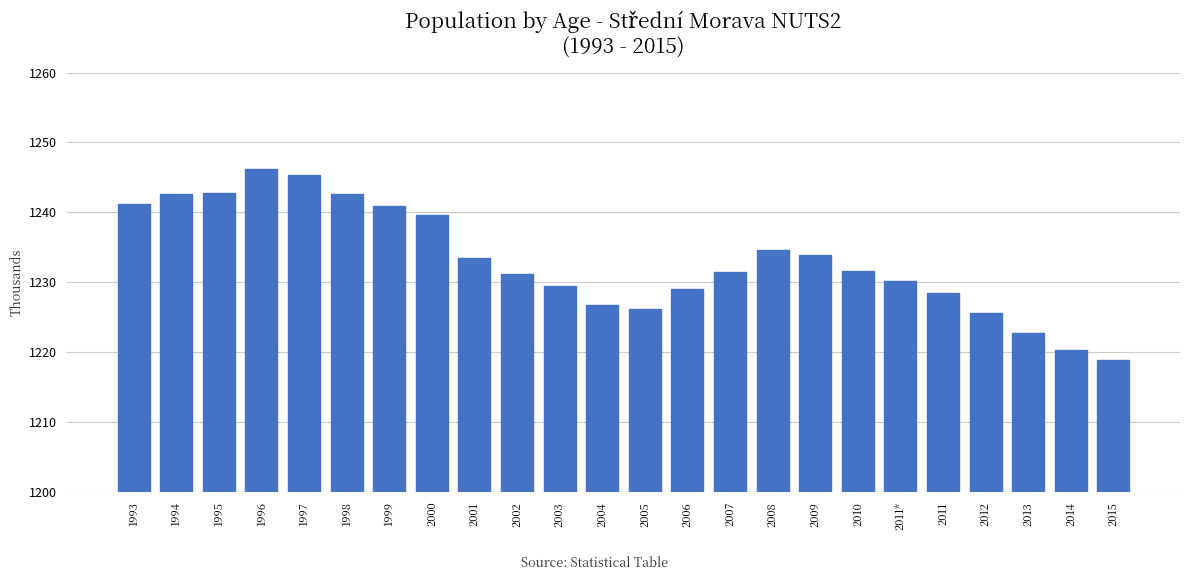

What value does the data have at 2008?

1234.7